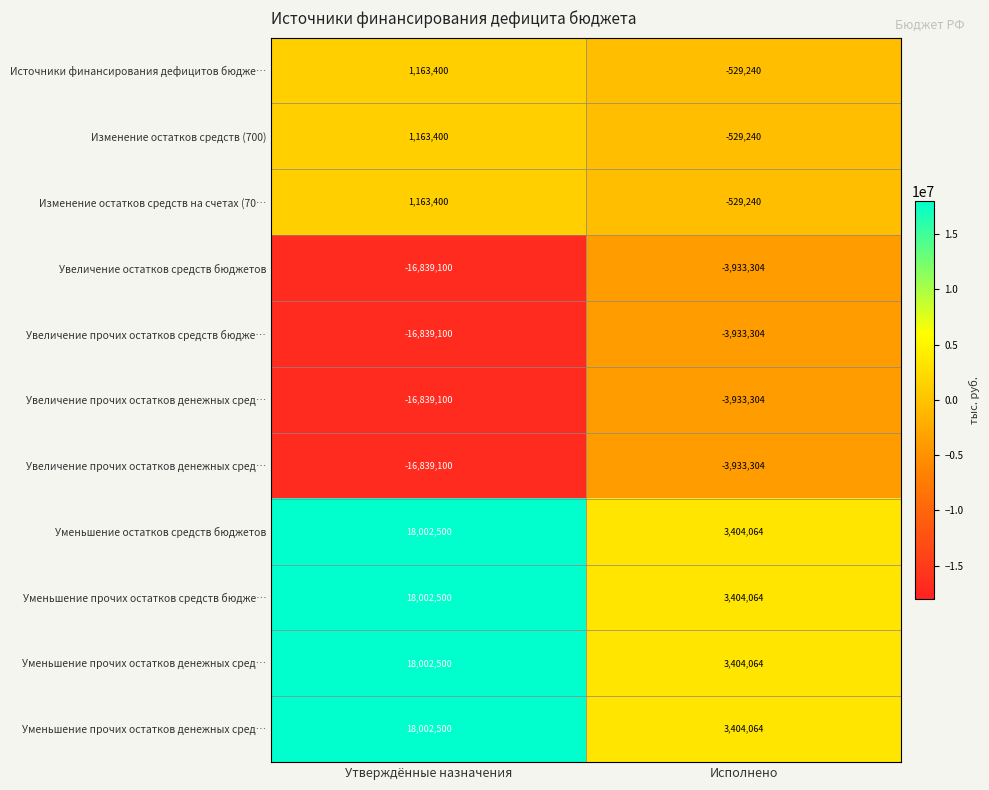

Between Утверждённые назначения and Исполнено, which is larger?

Утверждённые назначения